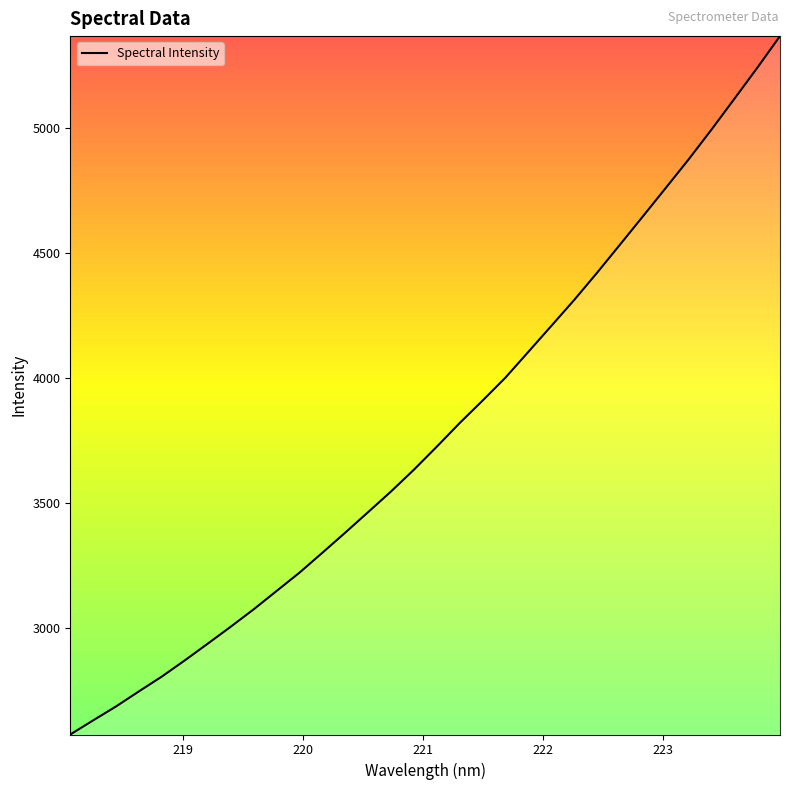

What is the minimum value shown in the chart?

2572.9